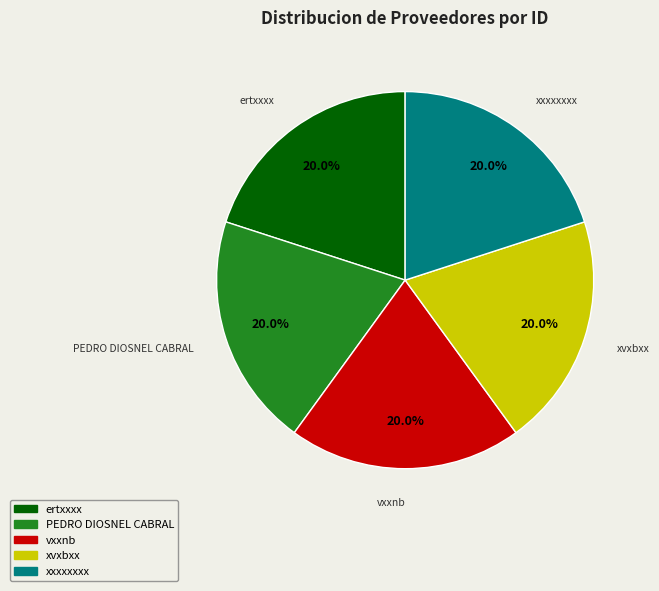

Does vxxnb account for over 50% of the chart?

No